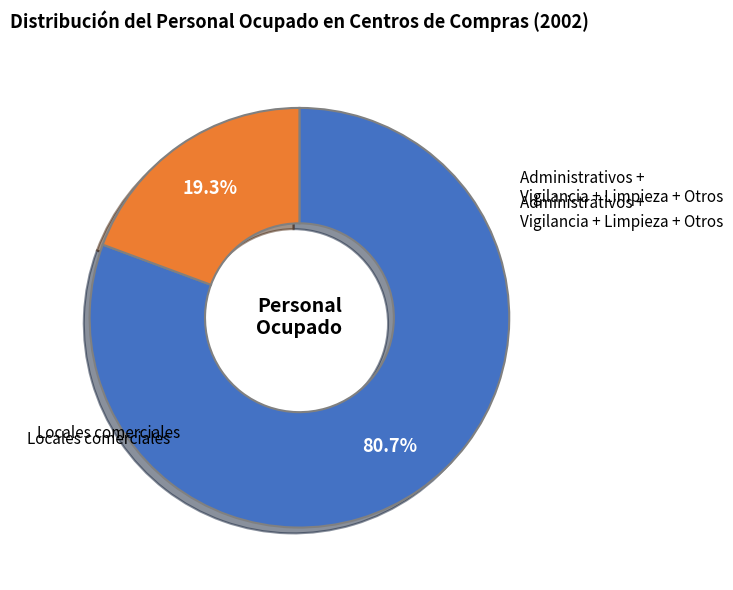

How many slices are in this pie chart?

2